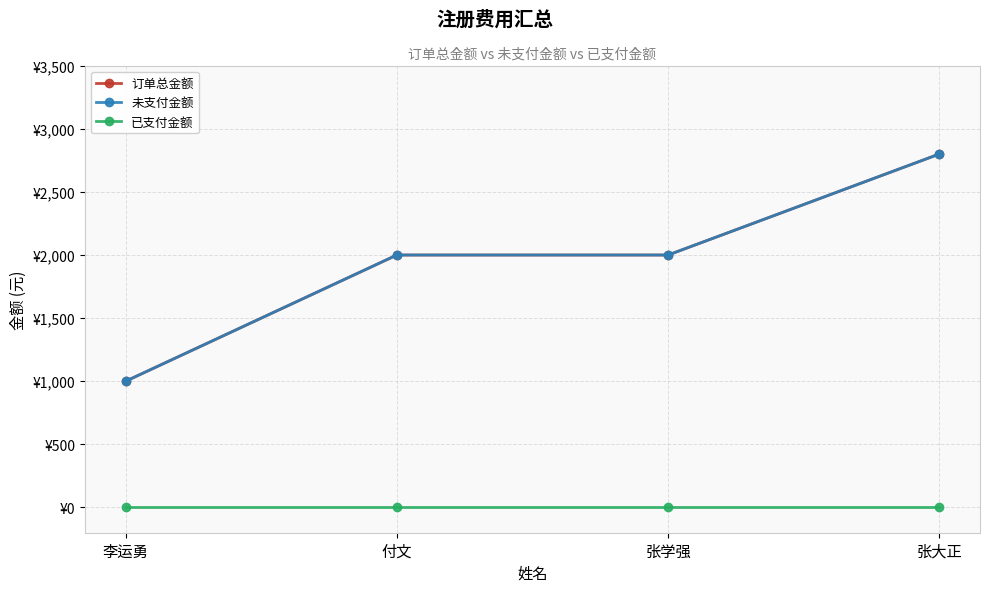

Is this an area chart (filled region under the line)?

No